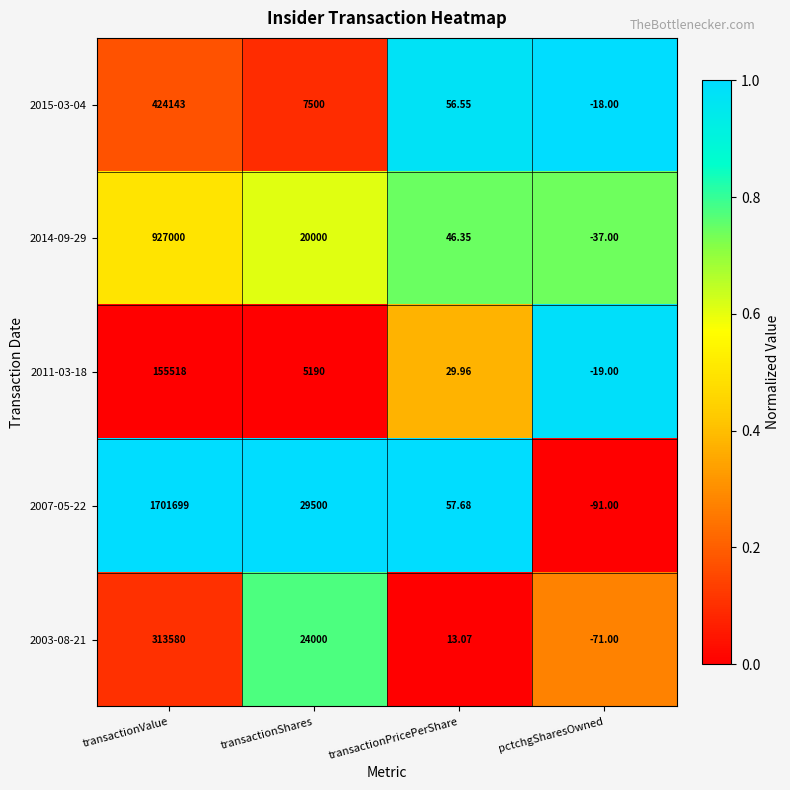

Where does the 2007-05-22 series first go above 29500?

transactionValue